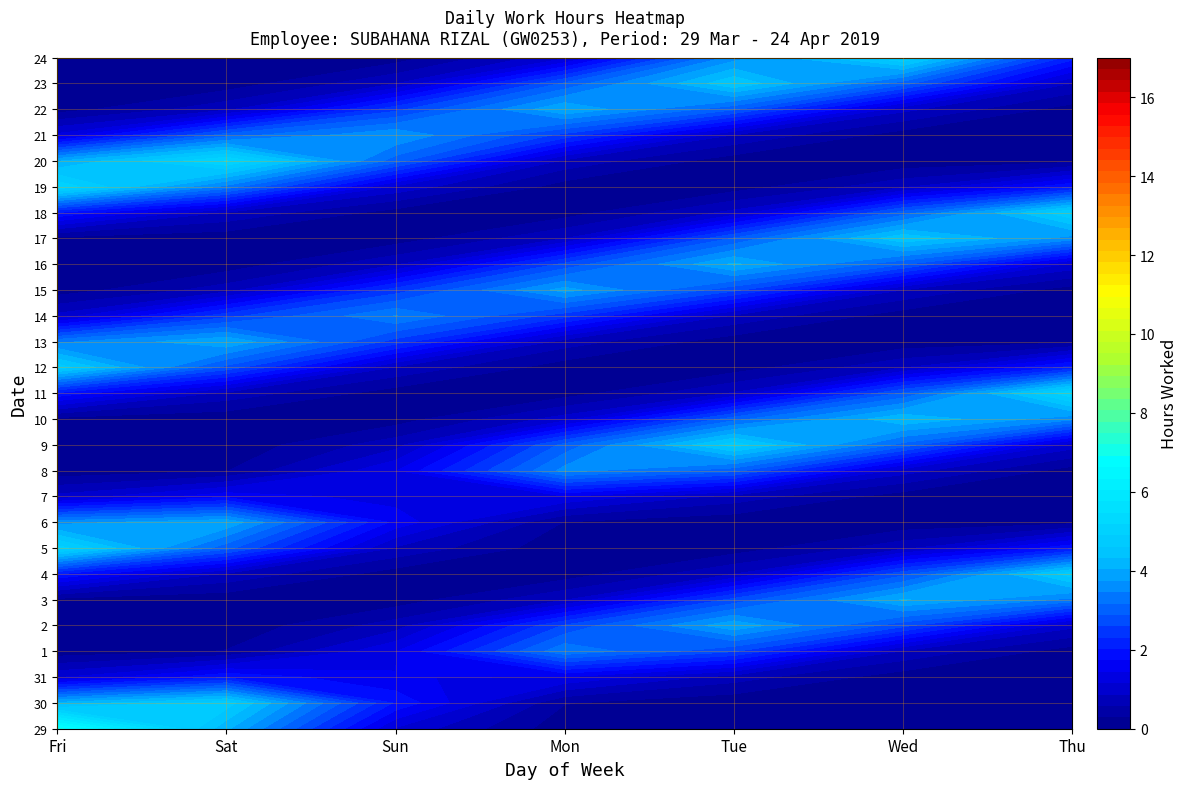

At which label is 14 closest to 4?

Fri